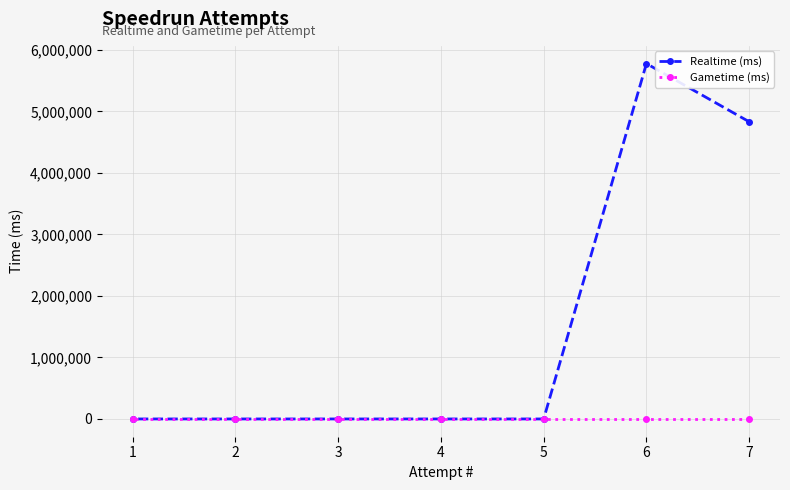

At 7, list the series in order from largest to smallest.

Realtime (ms), Gametime (ms)